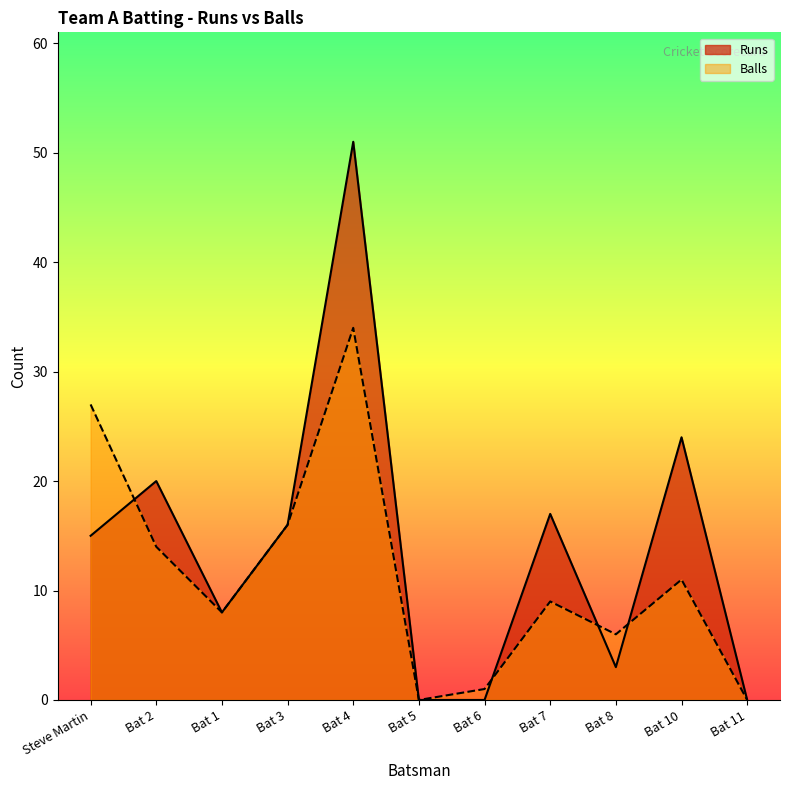

Reading right to left, list all the values displayed in this chart.

Runs: Bat 11=0	Bat 10=24	Bat 8=3	Bat 7=17	Bat 6=0	Bat 5=0	Bat 4=51	Bat 3=16	Bat 1=8	Bat 2=20	Steve Martin=15
Balls: Bat 11=0	Bat 10=11	Bat 8=6	Bat 7=9	Bat 6=1	Bat 5=0	Bat 4=34	Bat 3=16	Bat 1=8	Bat 2=14	Steve Martin=27